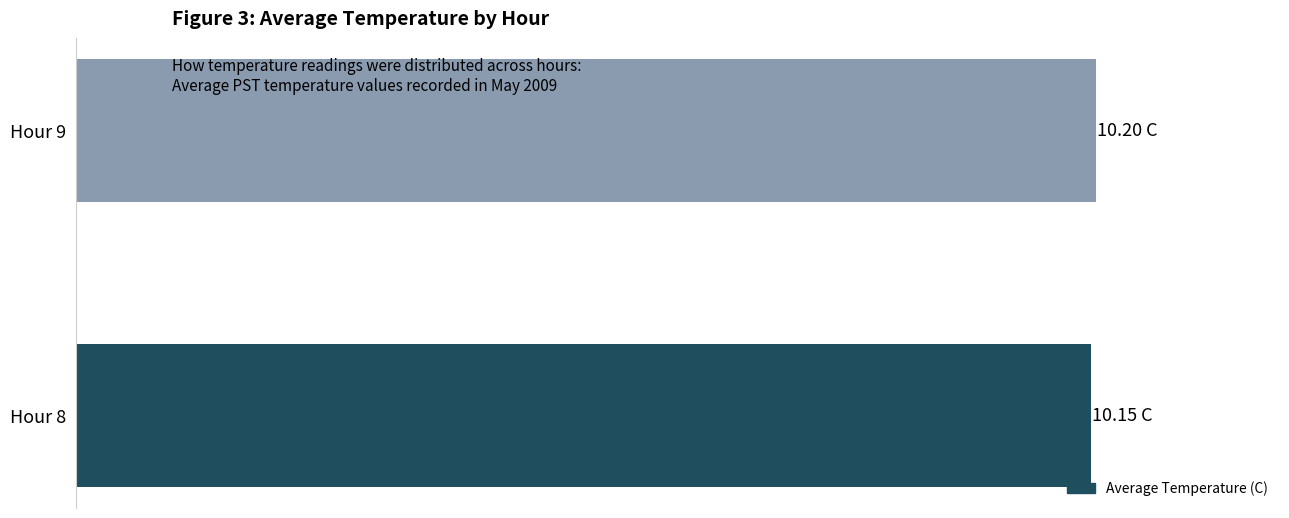

Rank the categories by value from highest to lowest.

Hour 9, Hour 8